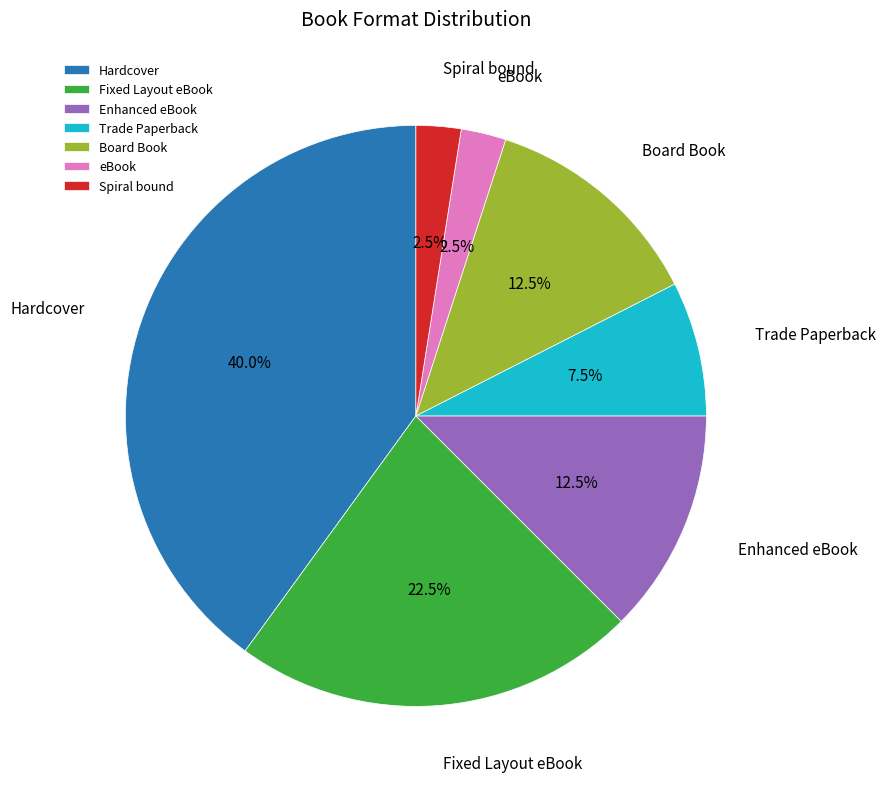

What portion of the pie excludes Fixed Layout eBook?

77.5%